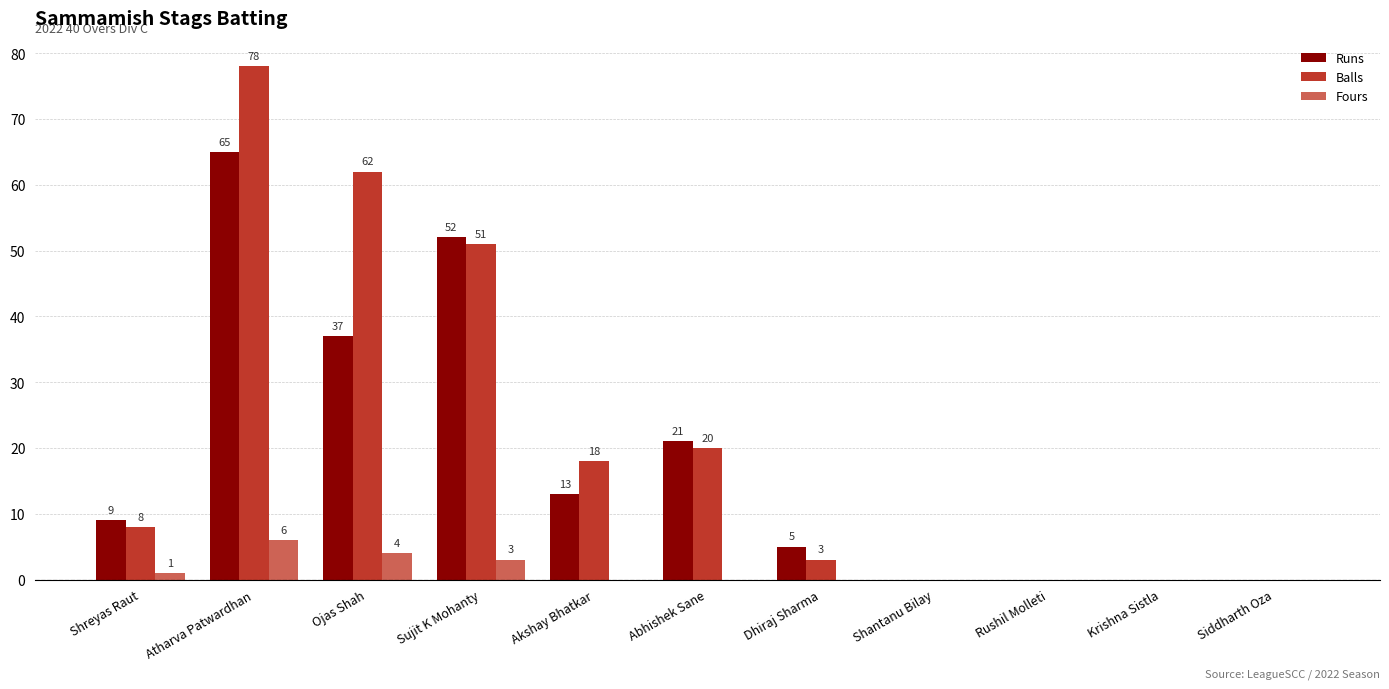

At which category is the sum across all series the highest?

Atharva Patwardhan